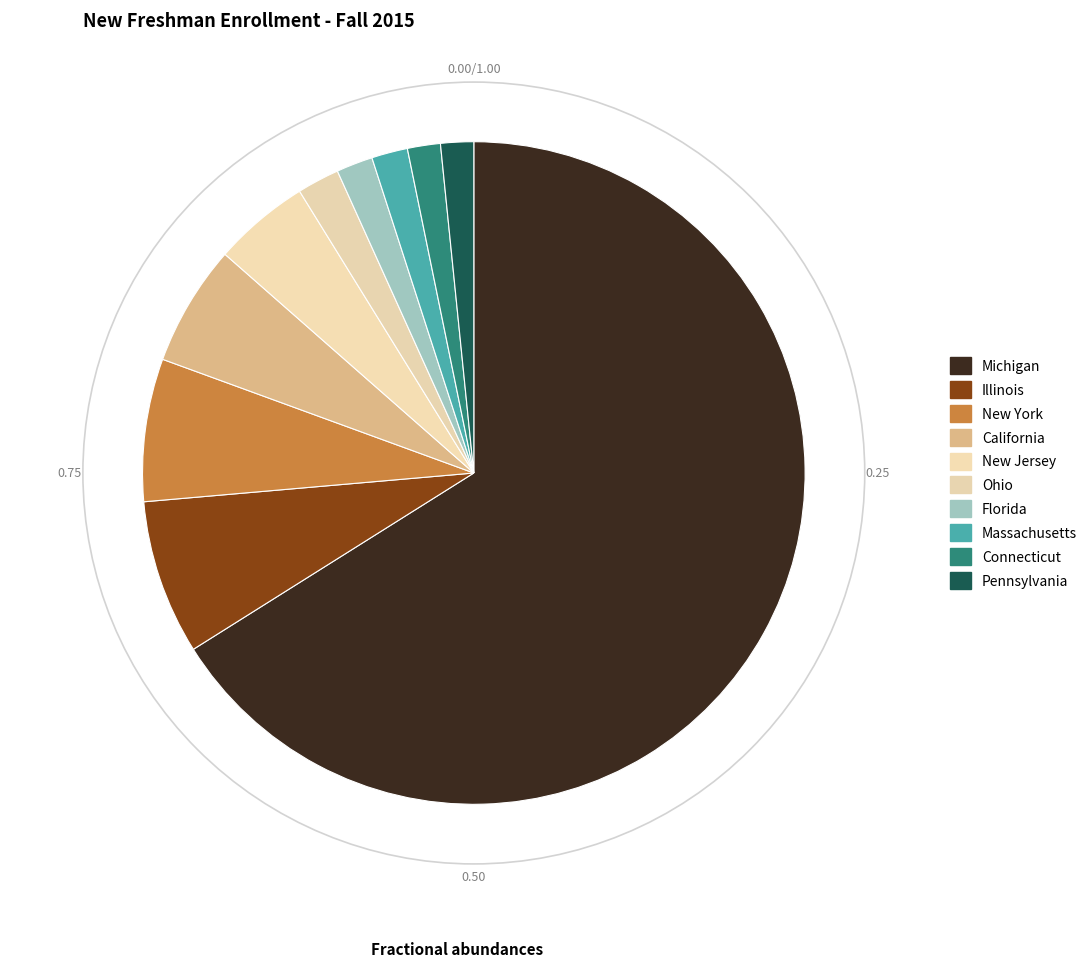

What percentage is NOT represented by Pennsylvania?

98.4%